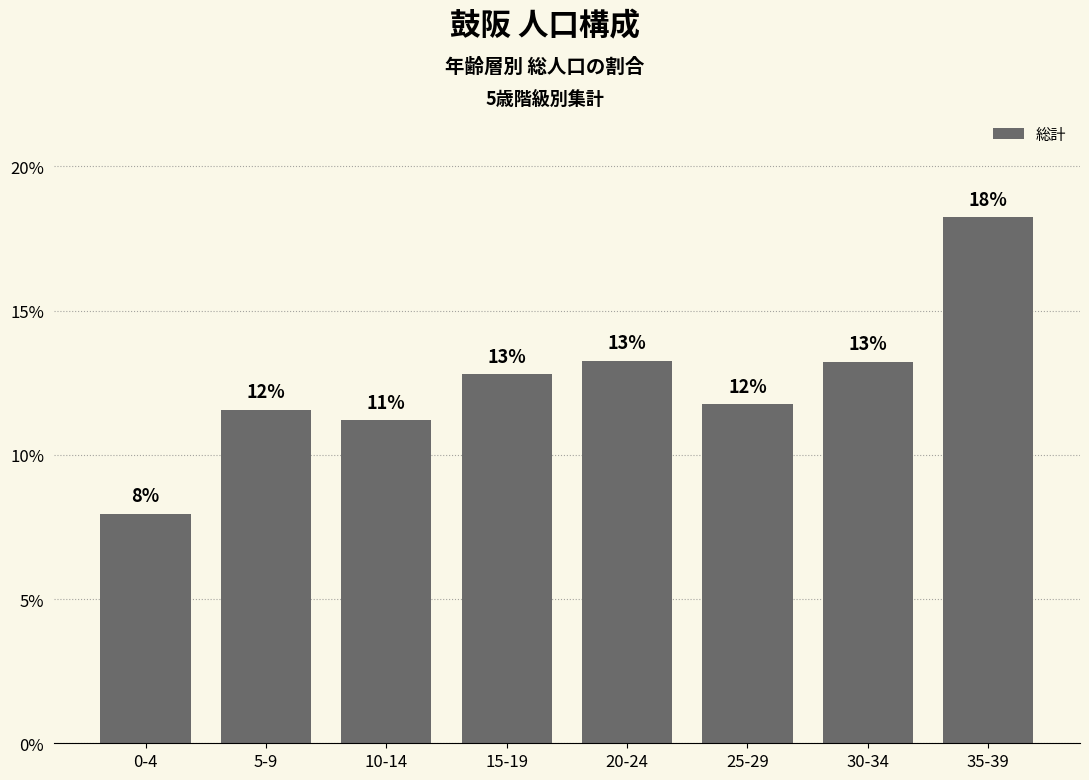

Are the bars horizontal?

No